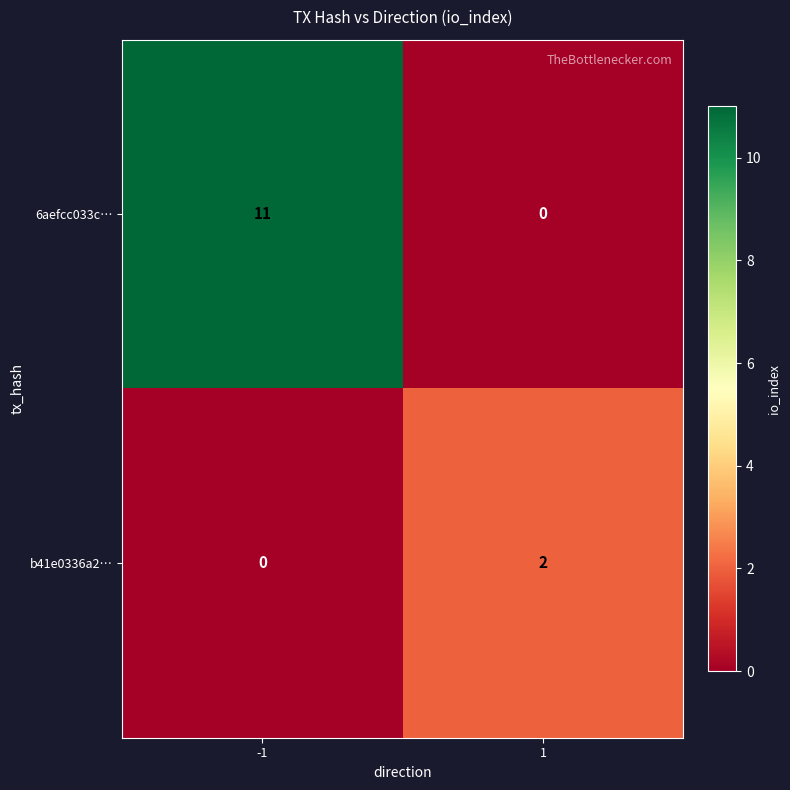

What is the spread (max minus min) of values at 1?

2